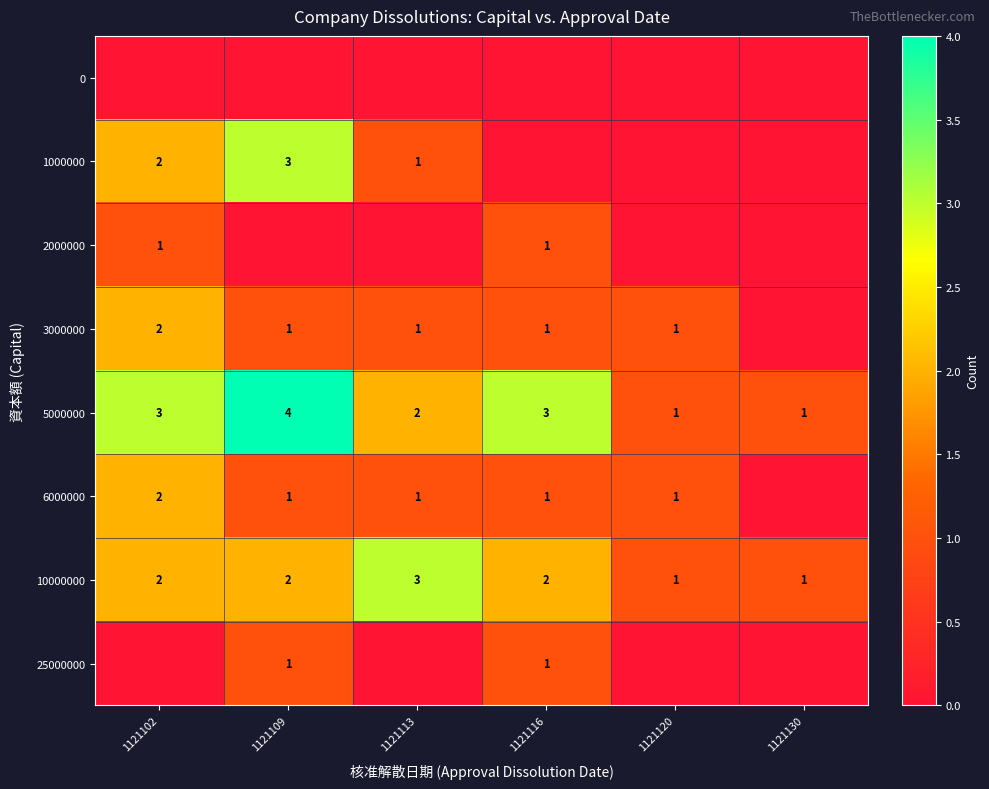

What is the sum of all 10000000 values?

11